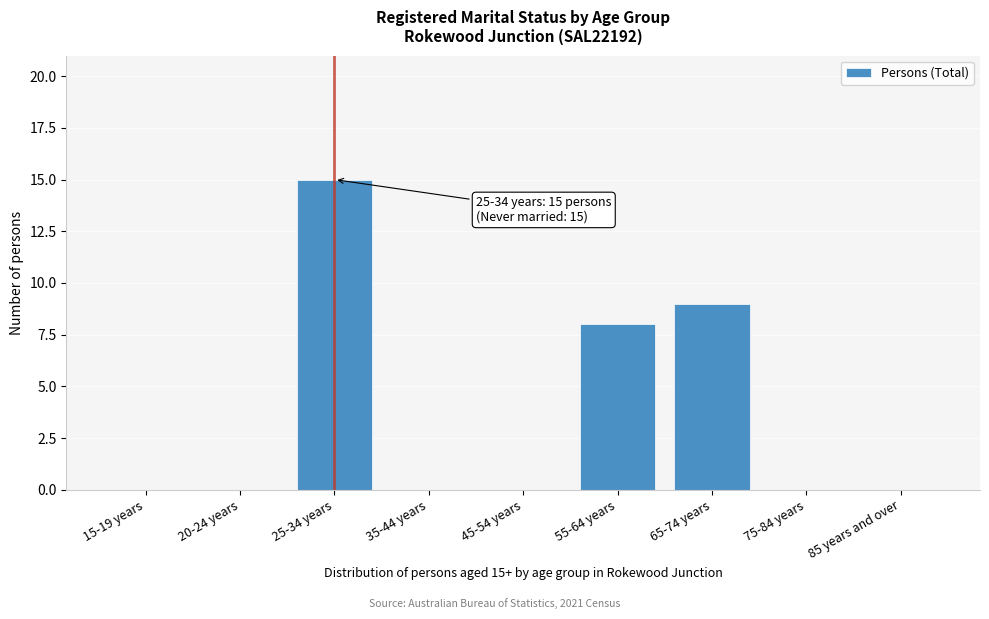

Reading left to right, what are all the values shown in this chart?

15-19 years=0	20-24 years=0	25-34 years=15	35-44 years=0	45-54 years=0	55-64 years=8	65-74 years=9	75-84 years=0	85 years and over=0